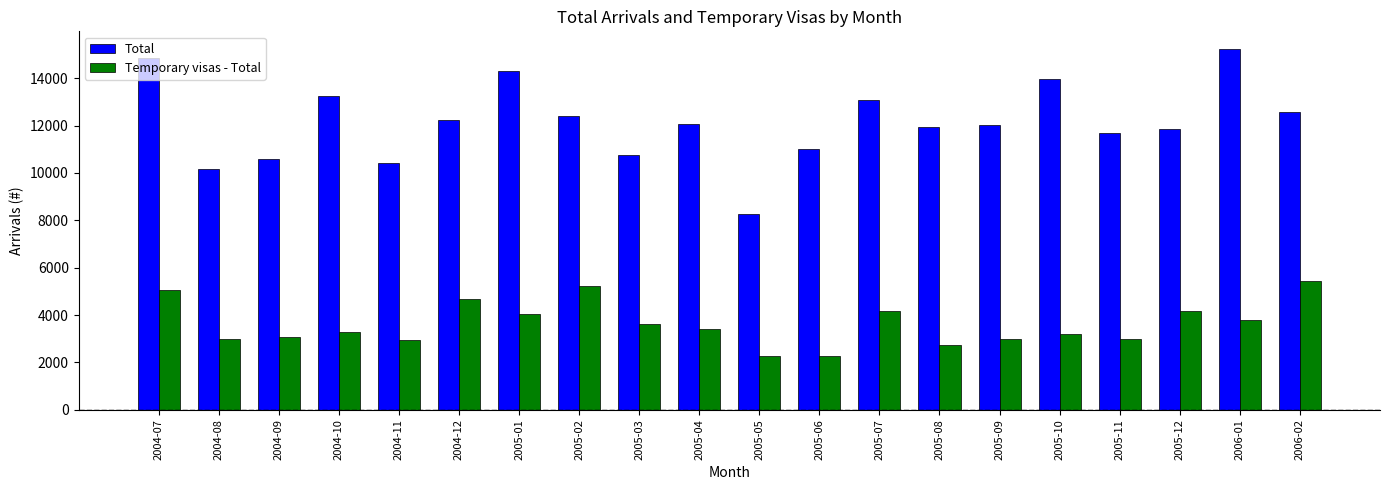

How many categories are shown in the chart?

20